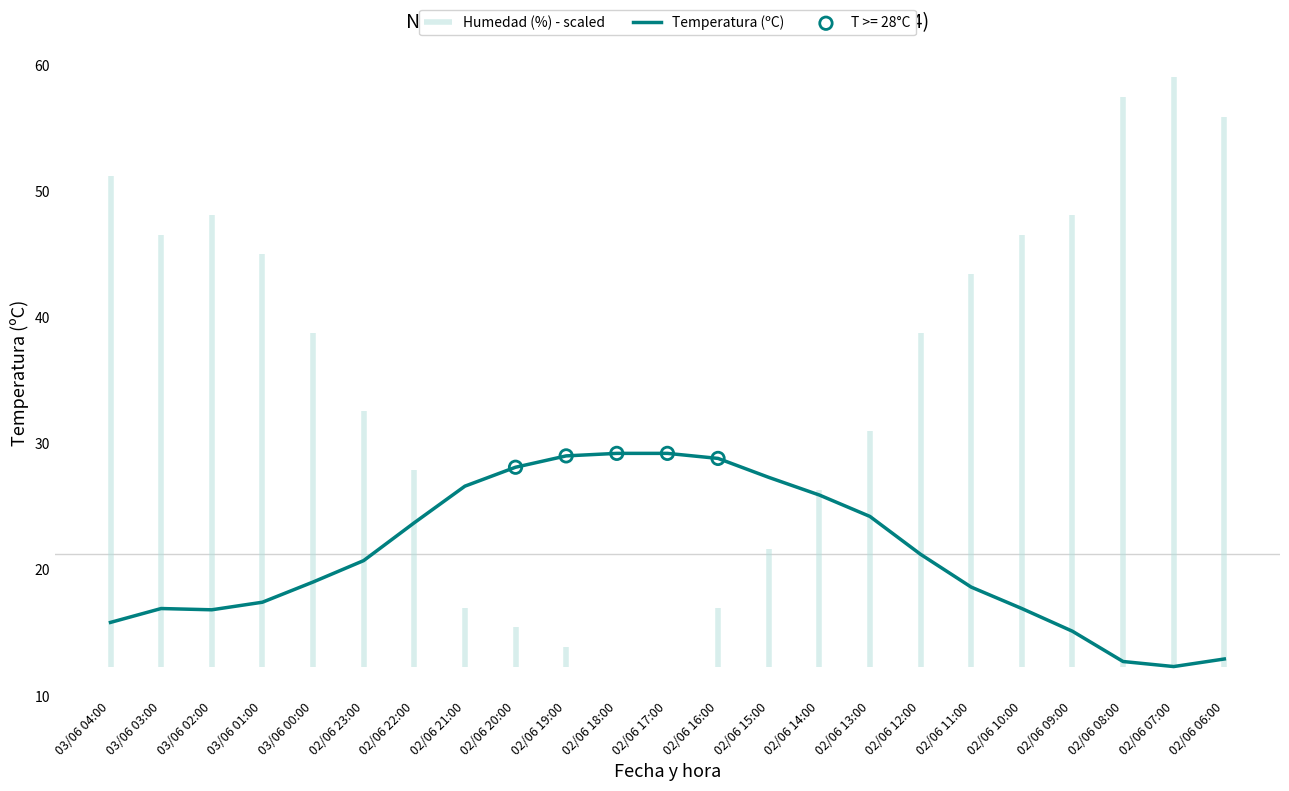

Between 02/06 08:00 and 03/06 02:00, which is larger?

03/06 02:00